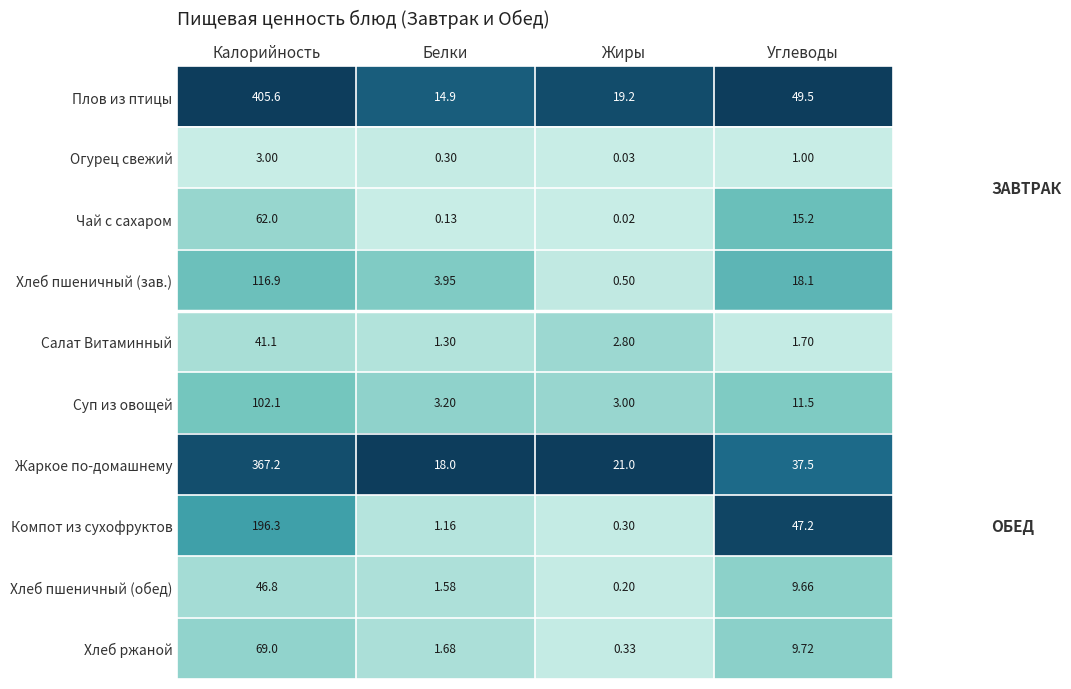

At how many categories does at least one series exceed 0?

4